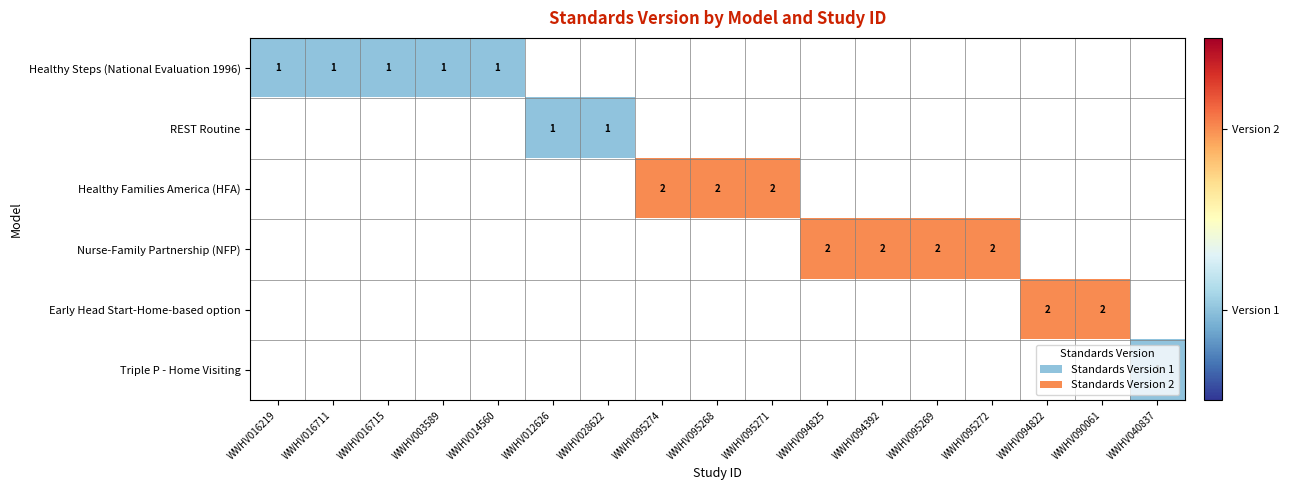

List the series in order of their overall mean, lowest first.

Healthy Steps (National Evaluation 1996), REST Routine, Healthy Families America (HFA), Nurse-Family Partnership (NFP), Early Head Start-Home-based option, Triple P - Home Visiting